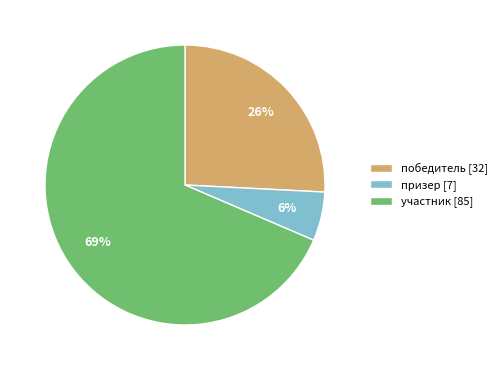

Is the sum of призер [7] and участник [85] greater than half?

Yes